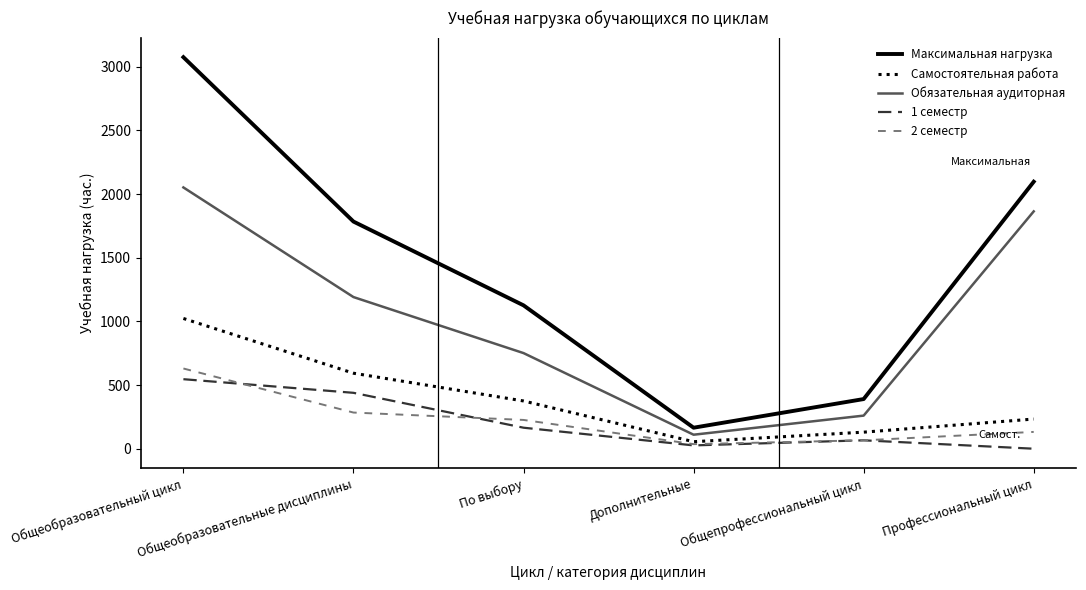

List the labels in order of 2 семестр value, largest first.

Общеобразовательный цикл, Общеобразовательные дисциплины, По выбору, Профессиональный цикл, Общепрофессиональный цикл, Дополнительные